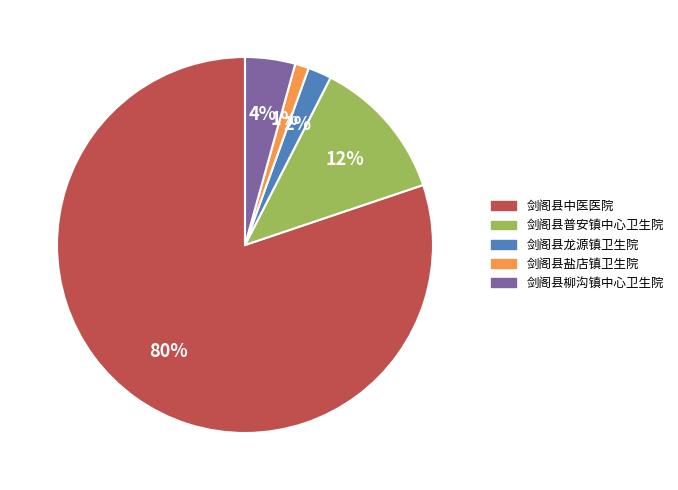

What is the ratio of the value at 剑阁县柳沟镇中心卫生院 to the value at 剑阁县中医医院?

0.1